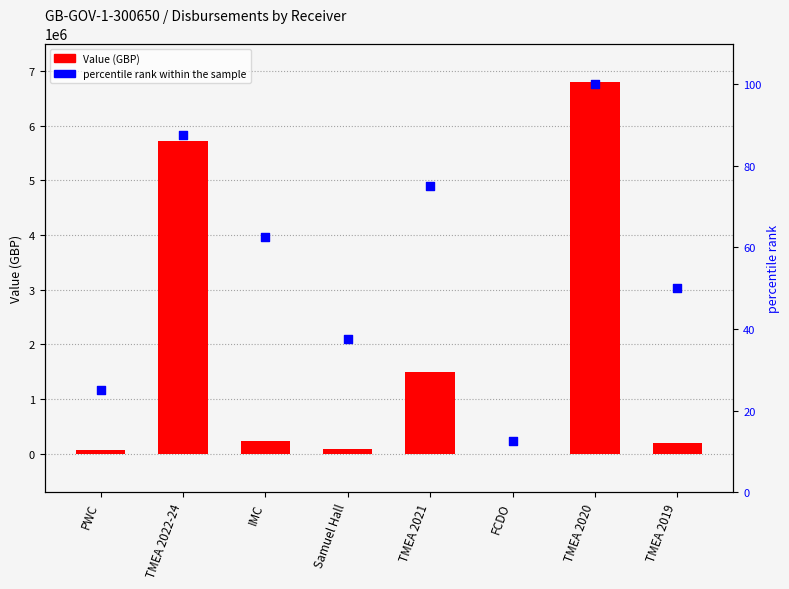

Which series has the largest total across all categories?

Value